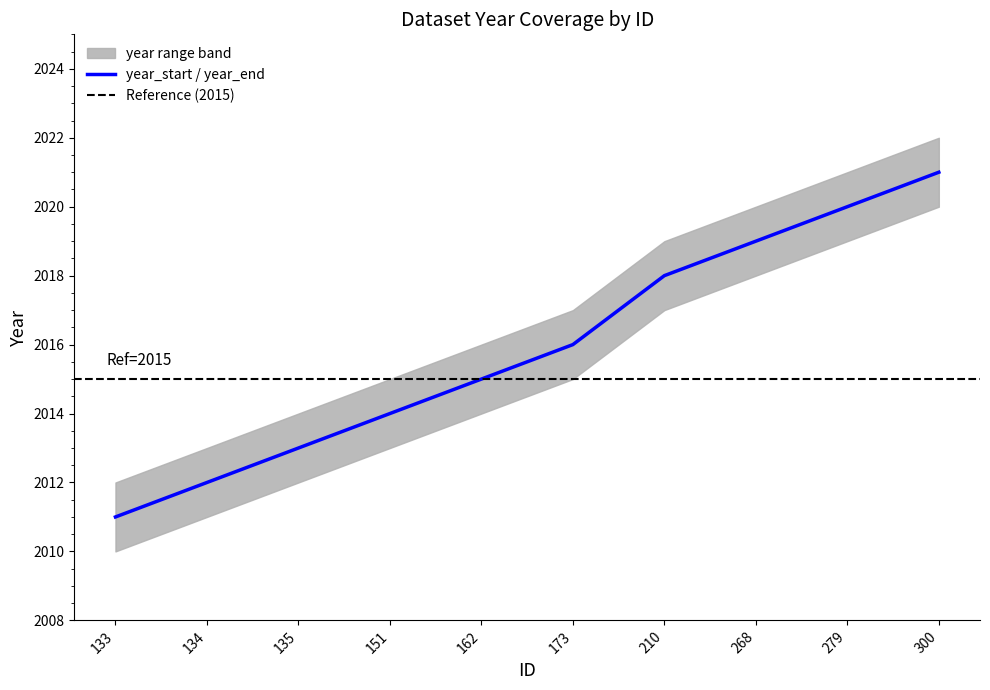

How many categories are shown in the chart?

10